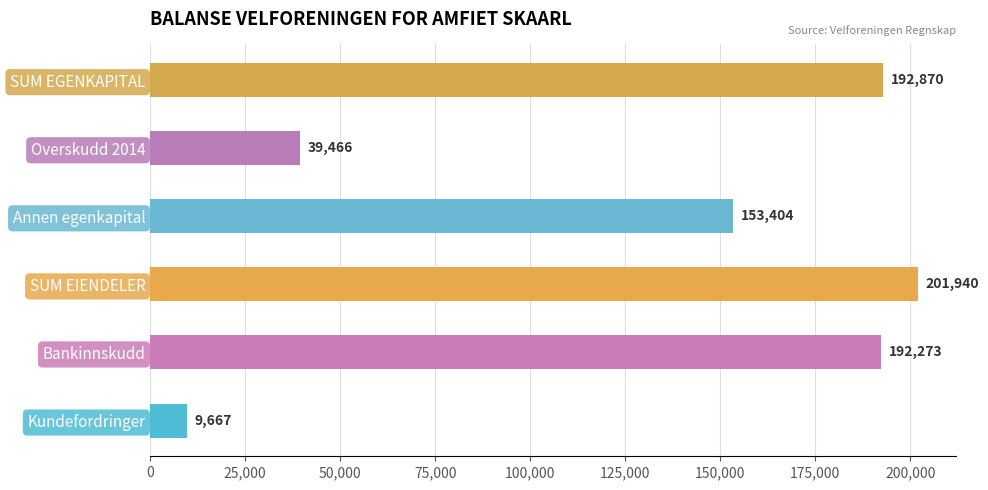

Which category has the highest value in the 2015 series?

SUM EIENDELER